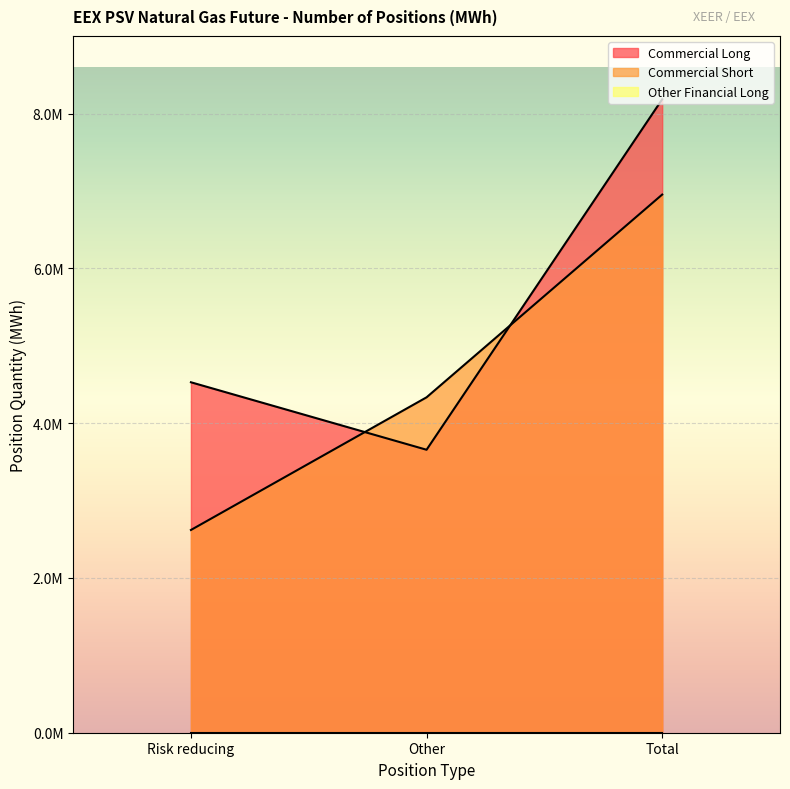

What is the difference between the maximum and second lowest values in the Commercial Long series?

3657000